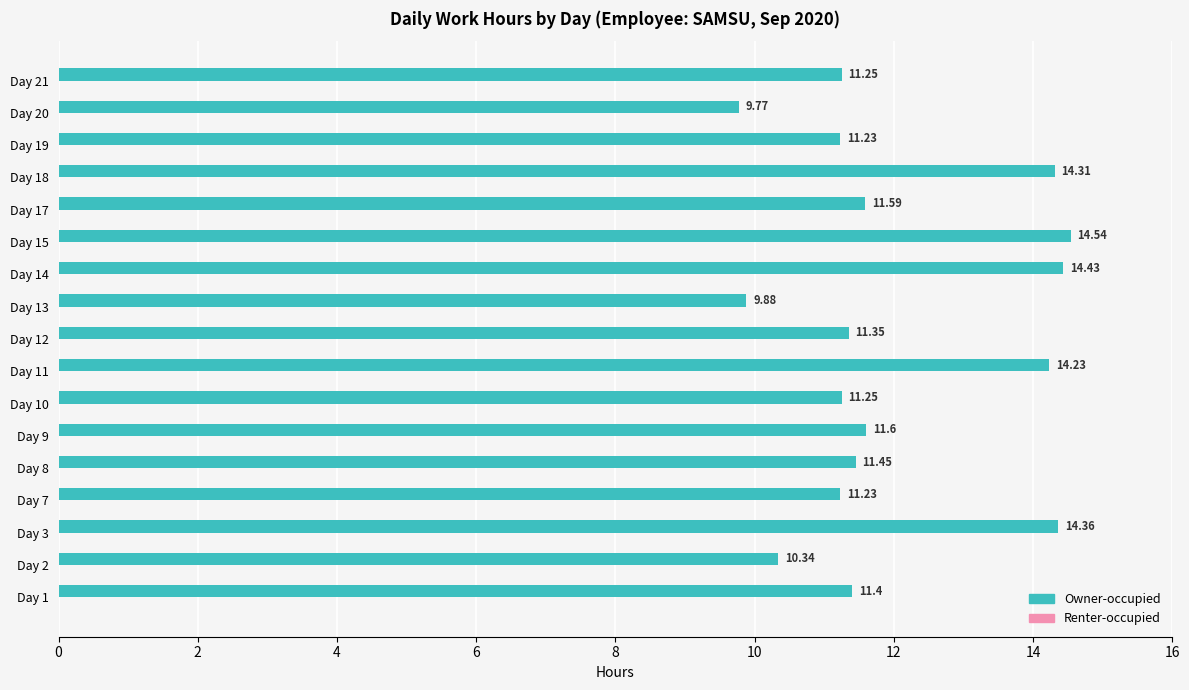

Which has a higher value, Day 2 or Day 3?

Day 3